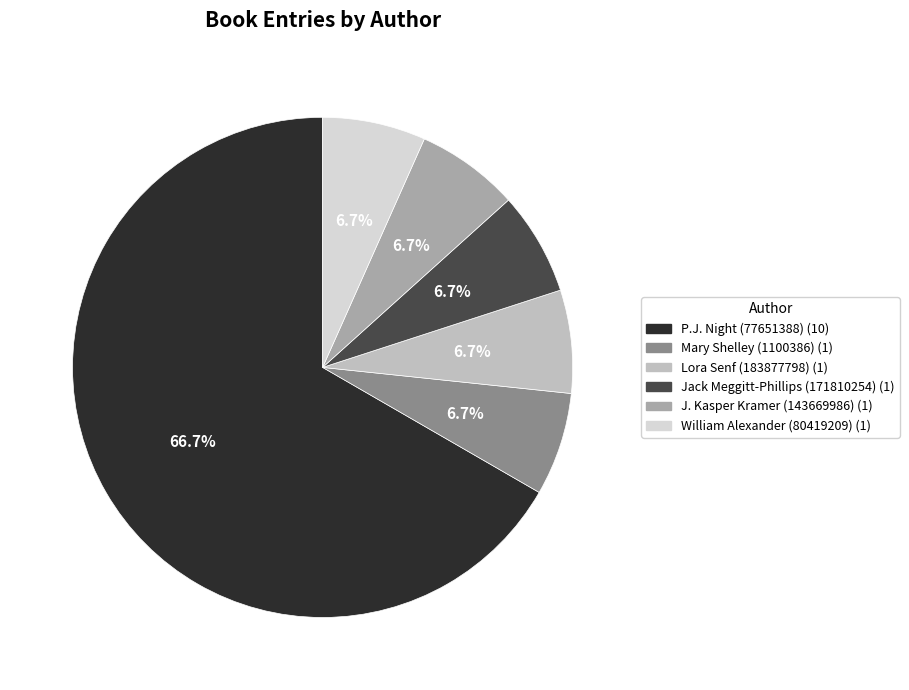

Combined, what portion of the pie is P.J. Night (77651388) and Jack Meggitt-Phillips (171810254)?

73.3%